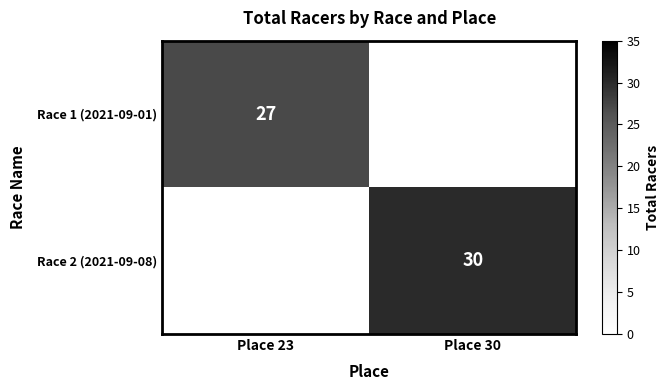

Which label corresponds to the smallest value in the chart?

Place 23